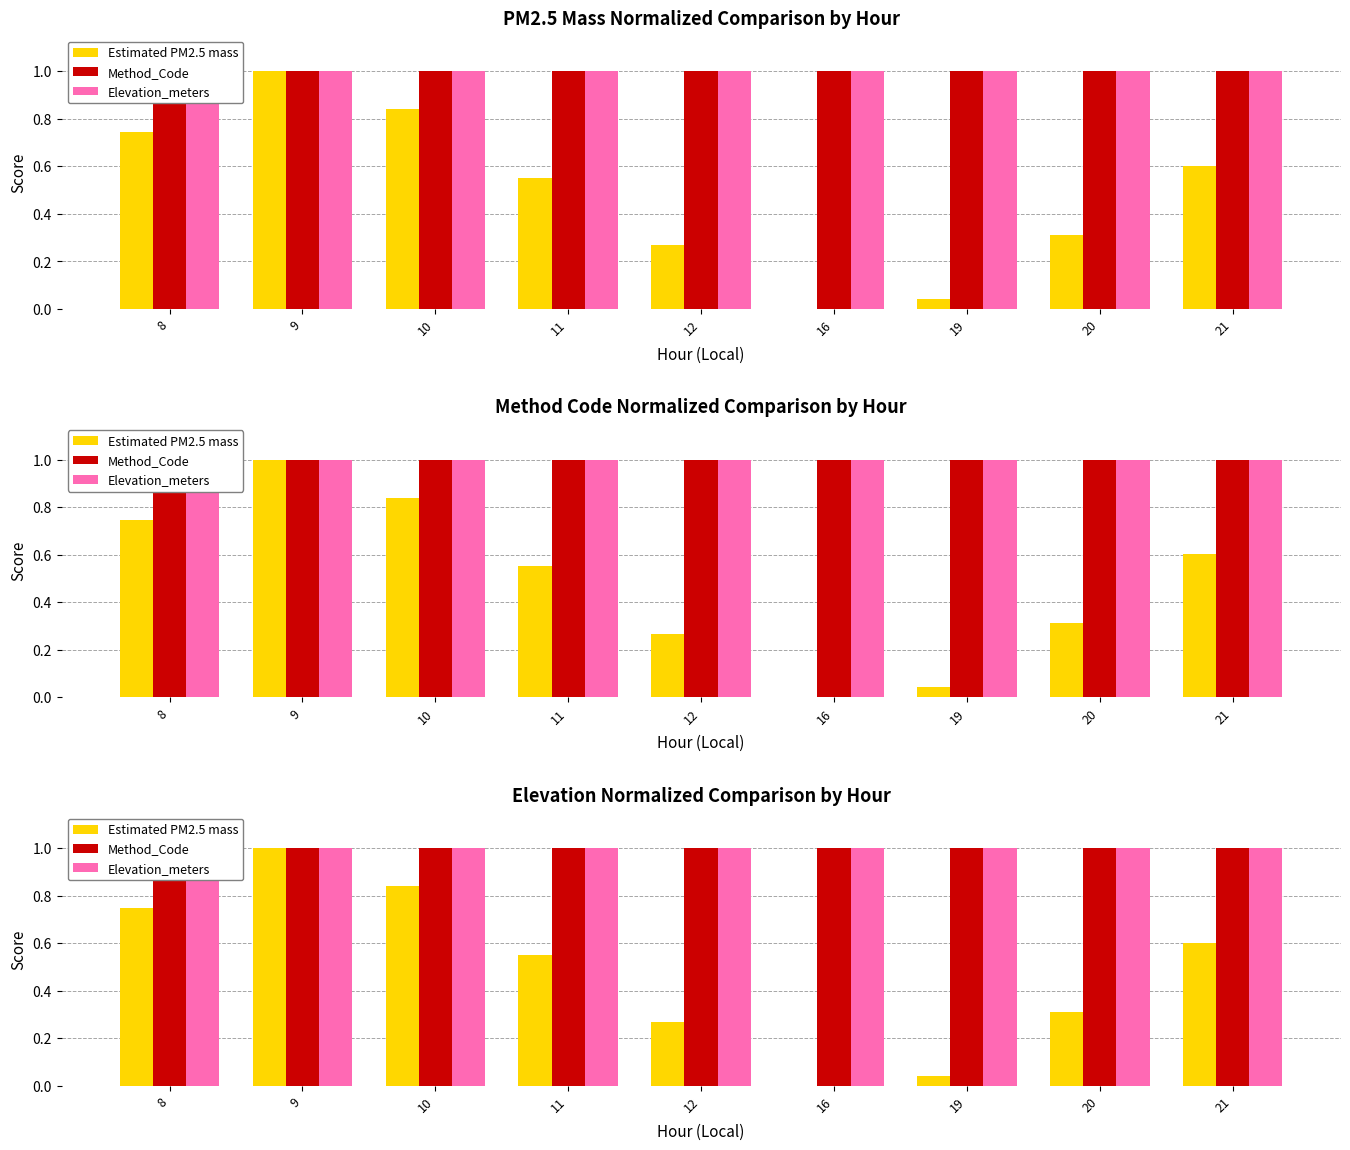

True or false: Estimated PM2.5 mass has a value of 0.3 at 20.

True